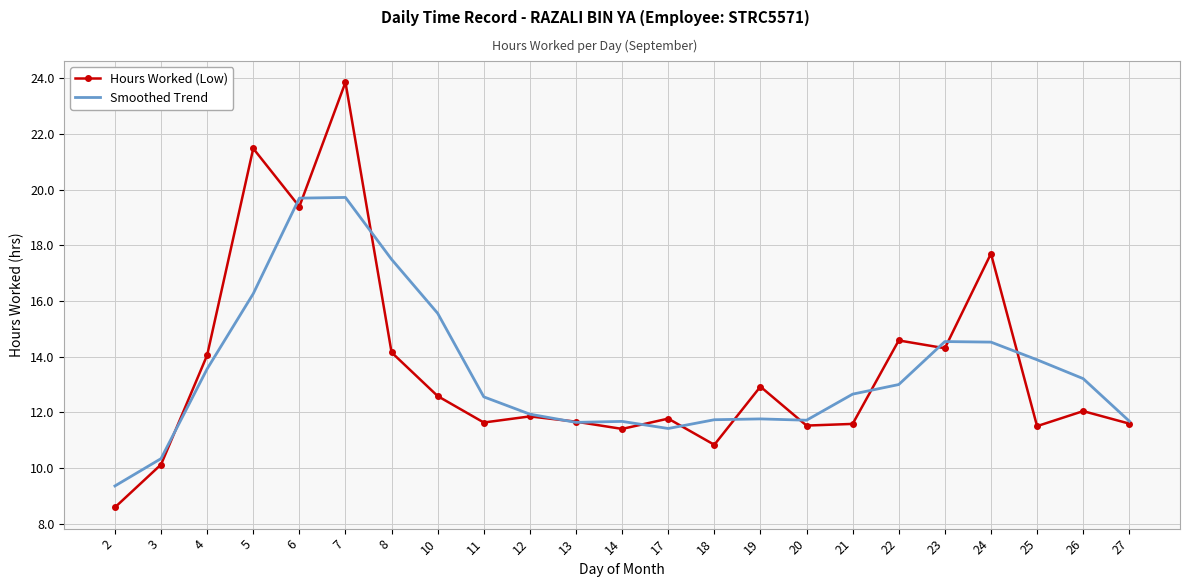

What is the difference between the maximum and minimum values in the Smoothed Trend series?

10.4